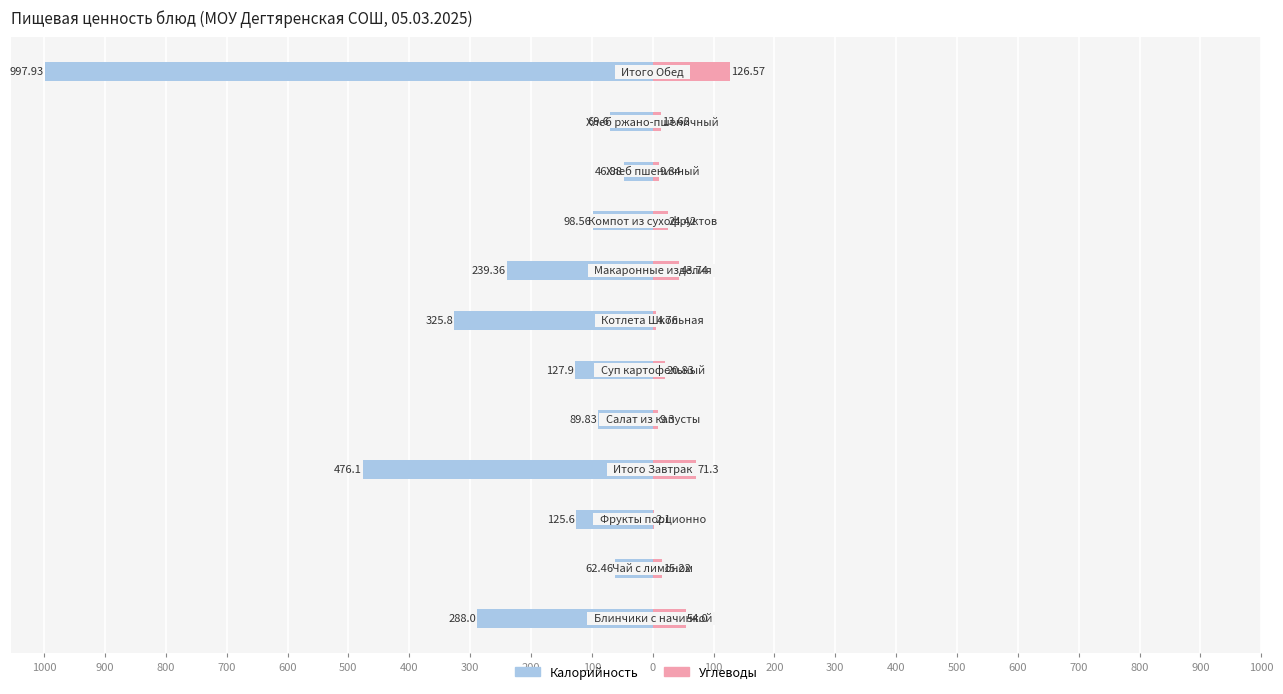

True or false: Калорийность has a value of -410.1 at 300.

False